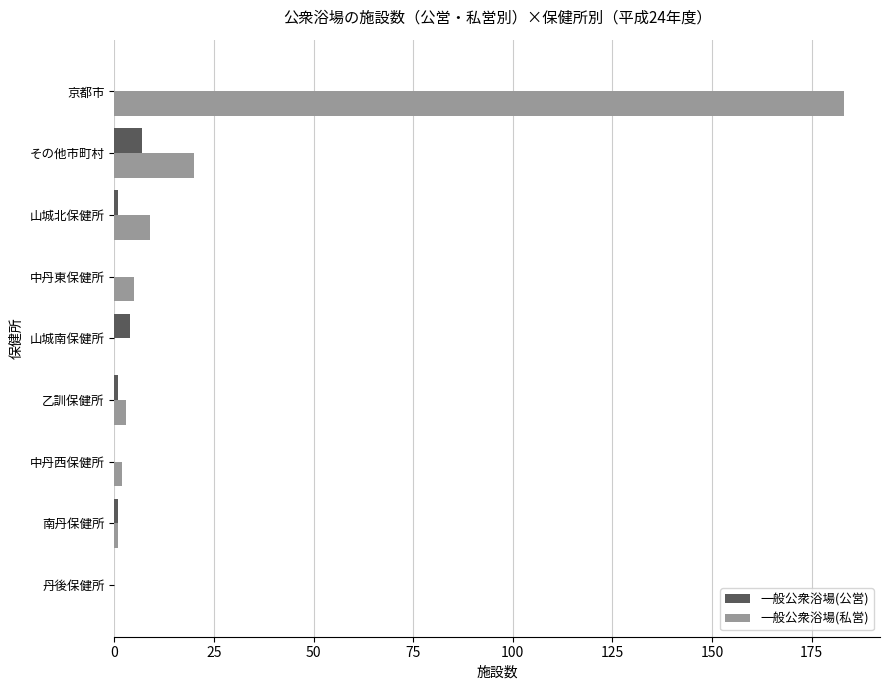

At which category is the sum across all series the highest?

京都市